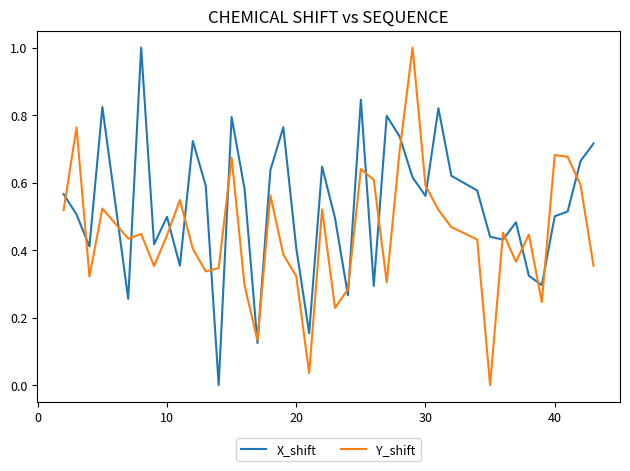

What is the maximum value for X_shift?

1.0